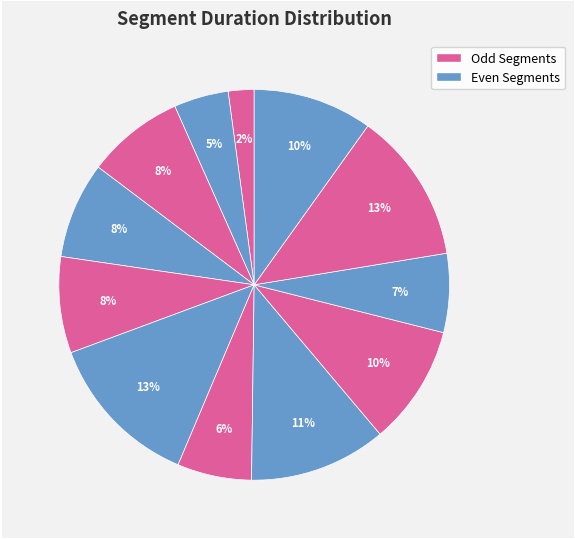

How many segments does this pie chart have?

12